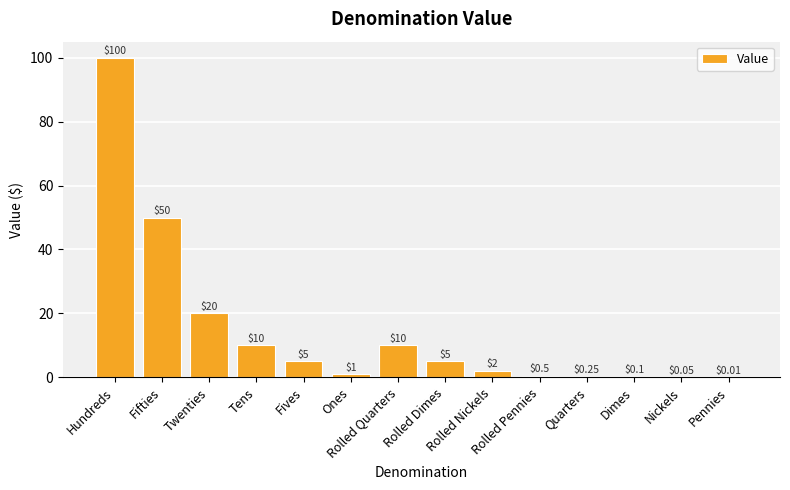

How many distinct data groups are displayed?

1